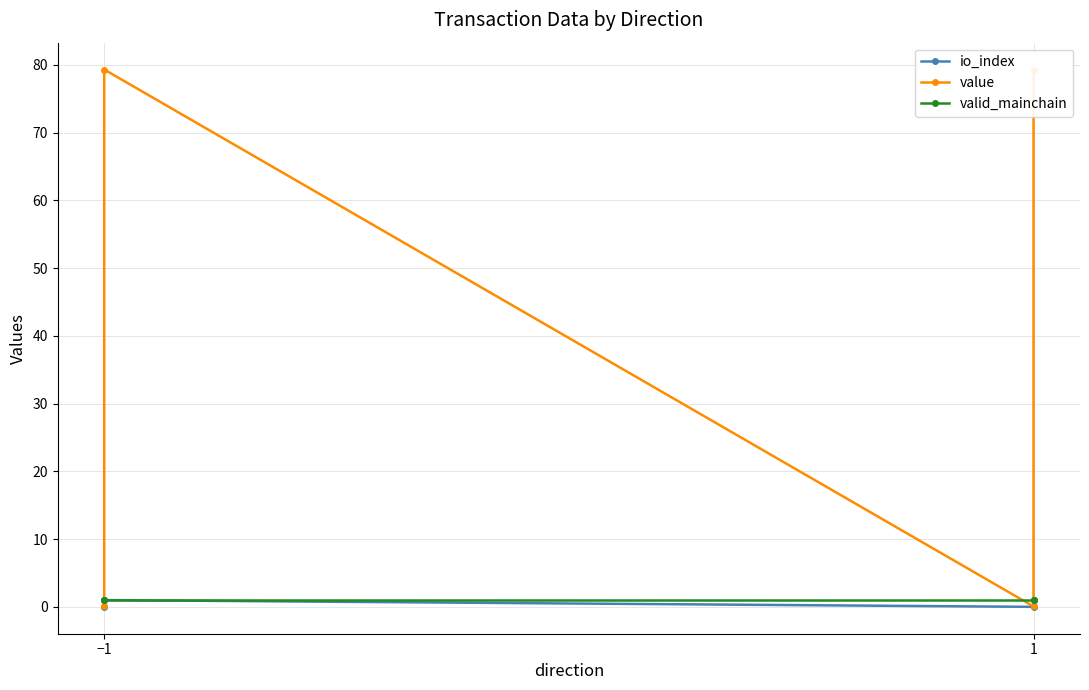

Is it true that valid_mainchain equals 1.4 at −1?

False